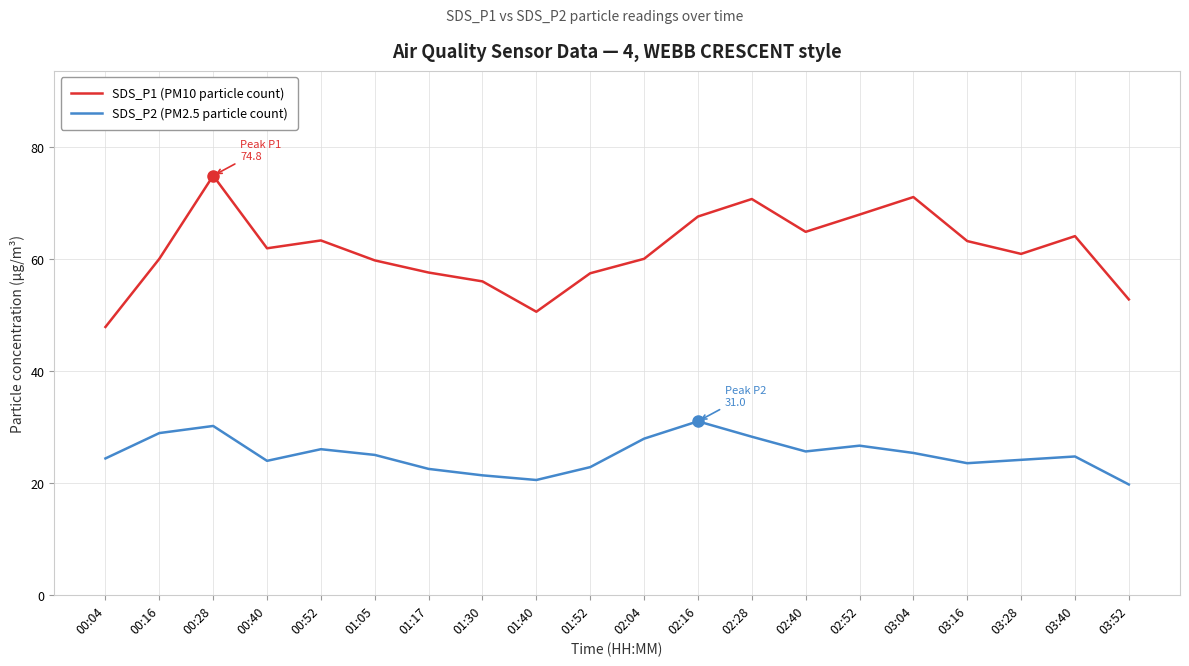

What is the difference between the highest and lowest values at 00:52?

37.3